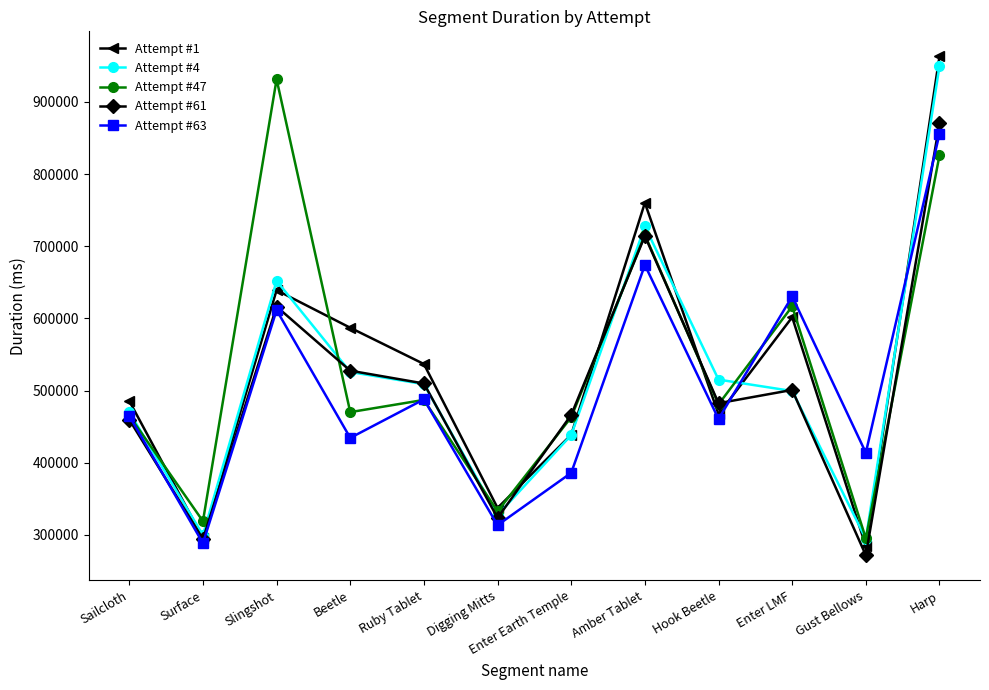

True or false: Attempt #4 and Attempt #1 intersect in this chart.

True